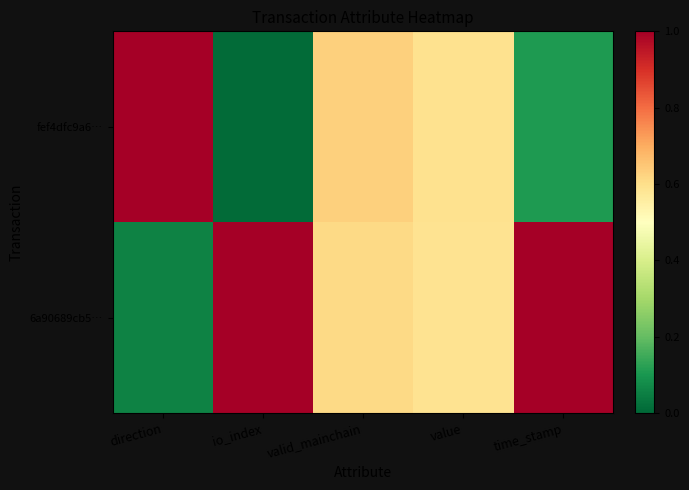

At which category is the sum across all series the highest?

valid_mainchain